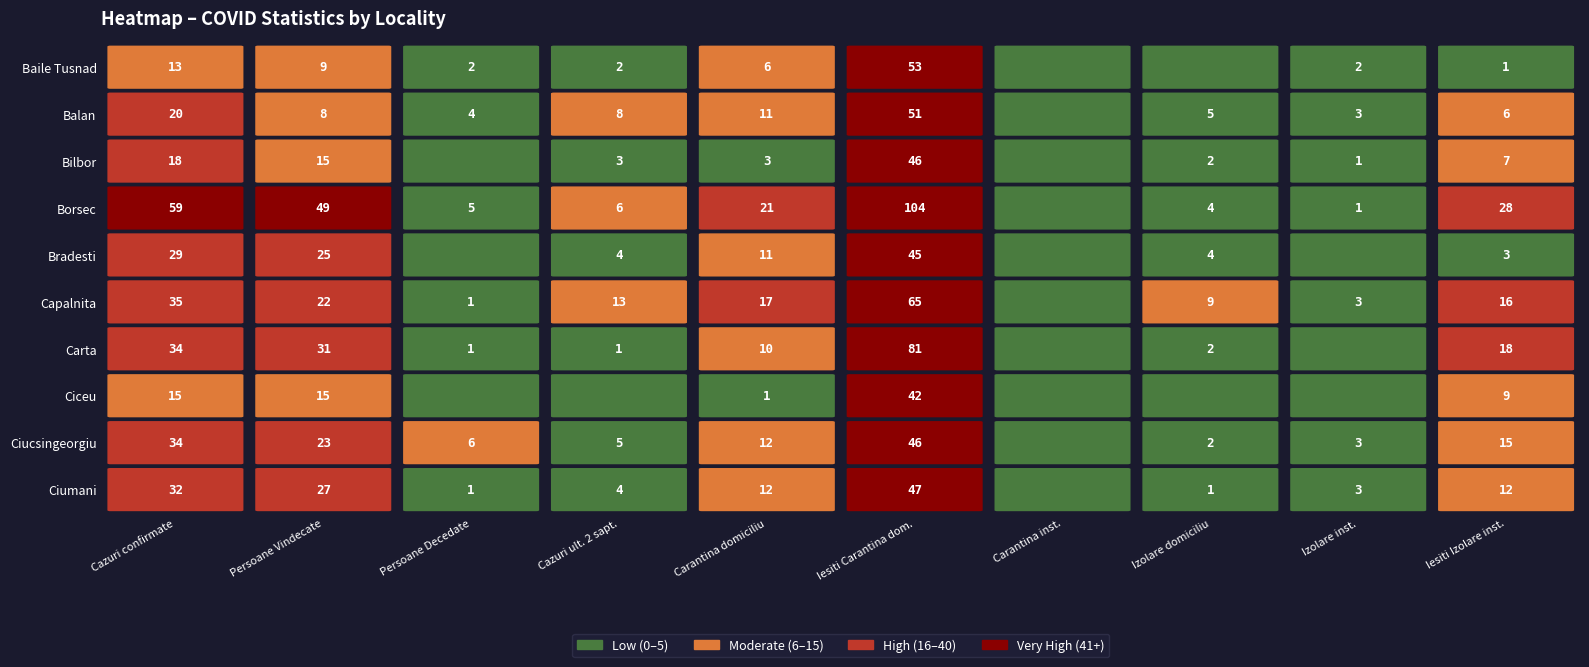

Reading left to right, list all the values displayed in this chart.

Baile Tusnad: 13	9	2	2	6	53	0	0	2	1
Balan: 20	8	4	8	11	51	0	5	3	6
Bilbor: 18	15	0	3	3	46	0	2	1	7
Borsec: 59	49	5	6	21	104	0	4	1	28
Bradesti: 29	25	0	4	11	45	0	4	0	3
Capalnita: 35	22	1	13	17	65	0	9	3	16
Carta: 34	31	1	1	10	81	0	2	0	18
Ciceu: 15	15	0	0	1	42	0	0	0	9
Ciucsingeorgiu: 34	23	6	5	12	46	0	2	3	15
Ciumani: 32	27	1	4	12	47	0	1	3	12